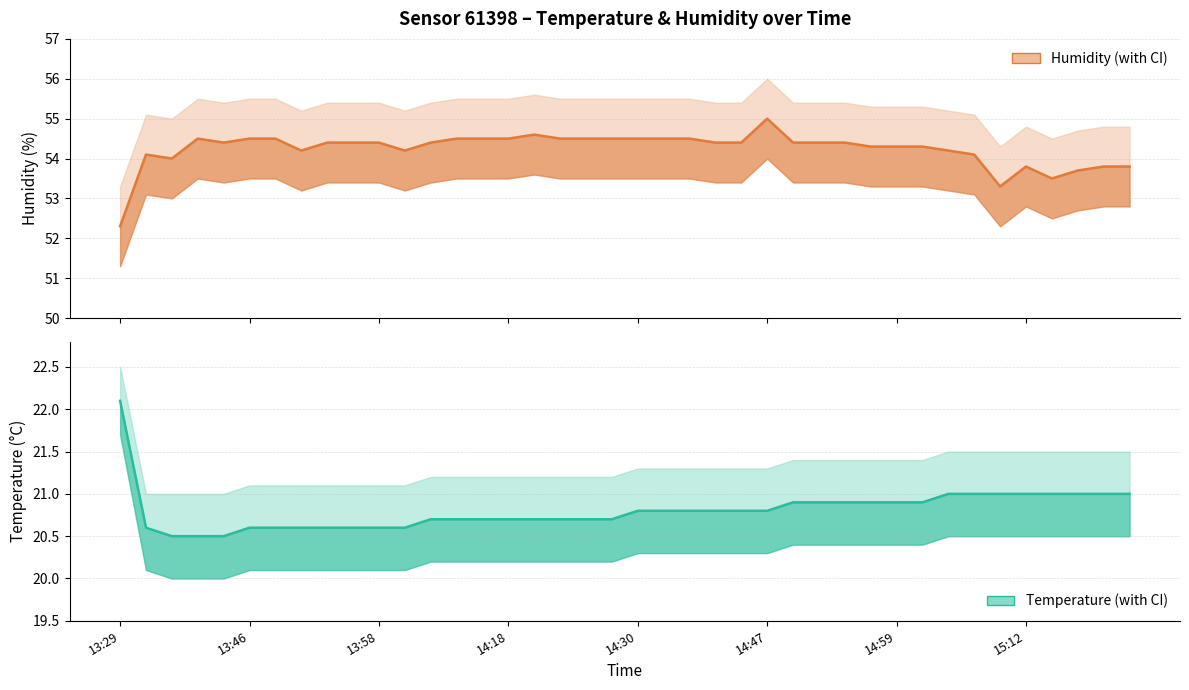

What is the difference between the temperature line values at 11 and 22?

0.2